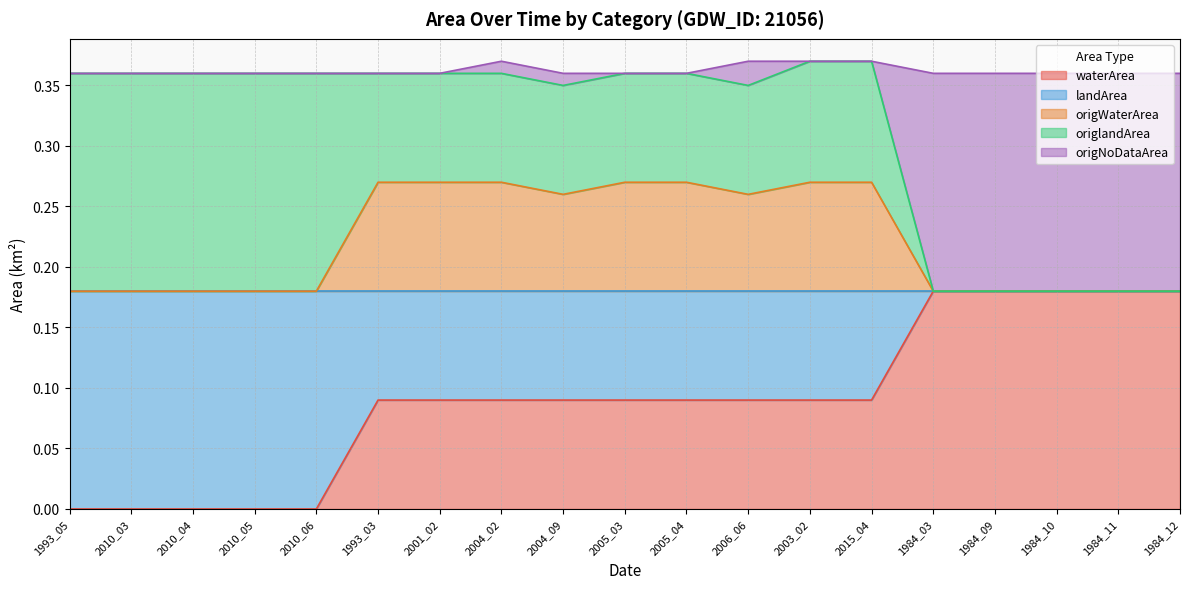

What is the label of the 8th point from the left?

2004_02